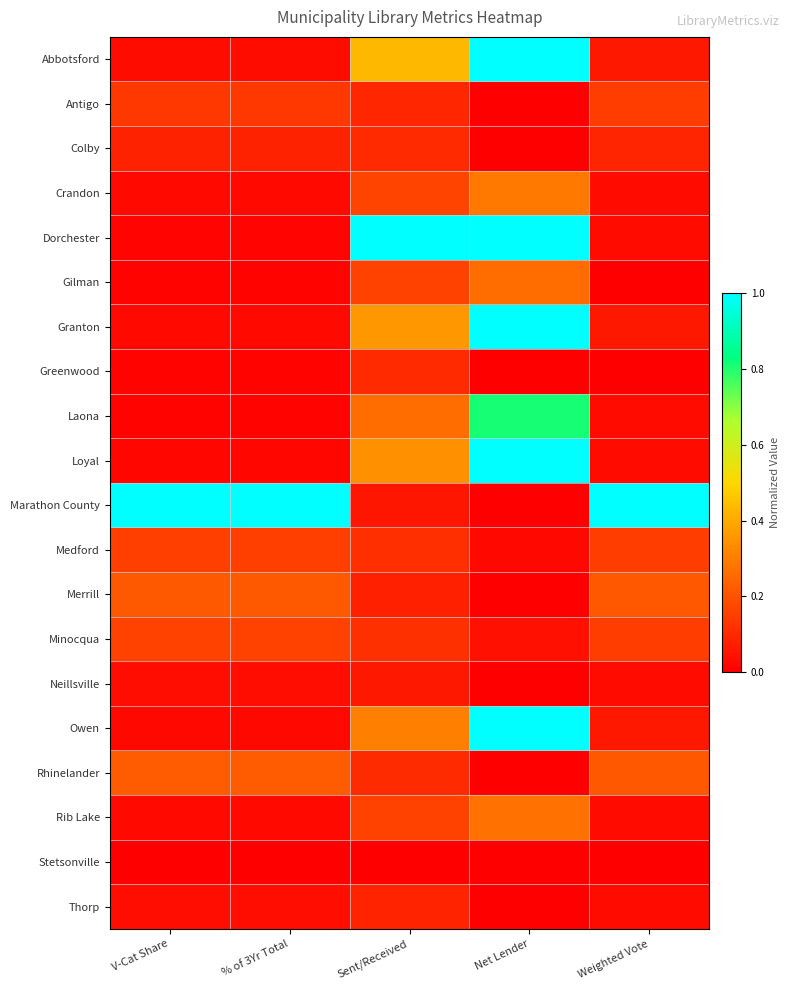

Reading right to left, list all the values displayed in this chart.

Abbotsford: Weighted Vote=0.1	Net Lender=1.0	Sent/Received=0.4	% of 3Yr Total=0.0	V-Cat Share=0.0
Antigo: Weighted Vote=0.2	Net Lender=0.0	Sent/Received=0.1	% of 3Yr Total=0.1	V-Cat Share=0.1
Colby: Weighted Vote=0.1	Net Lender=0.0	Sent/Received=0.1	% of 3Yr Total=0.1	V-Cat Share=0.1
Crandon: Weighted Vote=0.0	Net Lender=0.3	Sent/Received=0.2	% of 3Yr Total=0.0	V-Cat Share=0.0
Dorchester: Weighted Vote=0.0	Net Lender=1.0	Sent/Received=1.0	% of 3Yr Total=0.0	V-Cat Share=0.0
Gilman: Weighted Vote=0.0	Net Lender=0.3	Sent/Received=0.2	% of 3Yr Total=0.0	V-Cat Share=0.0
Granton: Weighted Vote=0.1	Net Lender=1.0	Sent/Received=0.4	% of 3Yr Total=0.0	V-Cat Share=0.0
Greenwood: Weighted Vote=0.0	Net Lender=0.0	Sent/Received=0.1	% of 3Yr Total=0.0	V-Cat Share=0.0
Laona: Weighted Vote=0.0	Net Lender=0.8	Sent/Received=0.3	% of 3Yr Total=0.0	V-Cat Share=0.0
Loyal: Weighted Vote=0.0	Net Lender=1.0	Sent/Received=0.3	% of 3Yr Total=0.0	V-Cat Share=0.0
Marathon County: Weighted Vote=1.0	Net Lender=0.0	Sent/Received=0.1	% of 3Yr Total=1.0	V-Cat Share=1.0
Medford: Weighted Vote=0.2	Net Lender=0.0	Sent/Received=0.1	% of 3Yr Total=0.2	V-Cat Share=0.2
Merrill: Weighted Vote=0.2	Net Lender=0.0	Sent/Received=0.1	% of 3Yr Total=0.2	V-Cat Share=0.2
Minocqua: Weighted Vote=0.2	Net Lender=0.0	Sent/Received=0.1	% of 3Yr Total=0.2	V-Cat Share=0.2
Neillsville: Weighted Vote=0.0	Net Lender=0.0	Sent/Received=0.1	% of 3Yr Total=0.0	V-Cat Share=0.0
Owen: Weighted Vote=0.1	Net Lender=1.0	Sent/Received=0.3	% of 3Yr Total=0.0	V-Cat Share=0.0
Rhinelander: Weighted Vote=0.2	Net Lender=0.0	Sent/Received=0.1	% of 3Yr Total=0.2	V-Cat Share=0.2
Rib Lake: Weighted Vote=0.0	Net Lender=0.3	Sent/Received=0.2	% of 3Yr Total=0.0	V-Cat Share=0.0
Stetsonville: Weighted Vote=0.0	Net Lender=0.0	Sent/Received=0.0	% of 3Yr Total=0.0	V-Cat Share=0.0
Thorp: Weighted Vote=0.0	Net Lender=0.0	Sent/Received=0.1	% of 3Yr Total=0.0	V-Cat Share=0.0